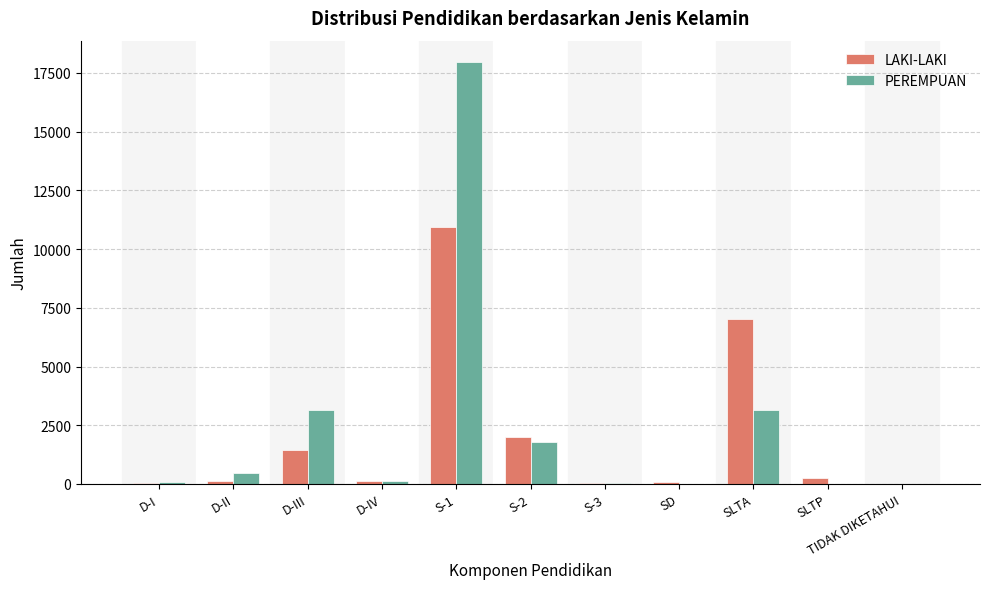

Which label corresponds to the largest value in the chart?

S-1